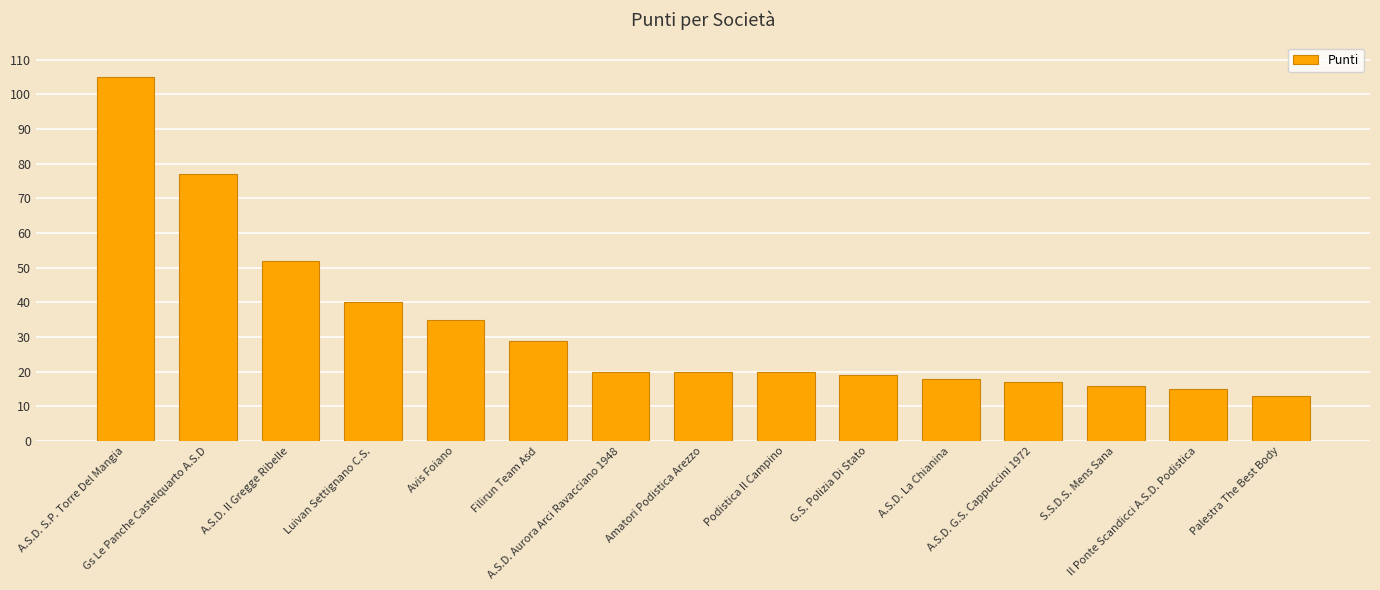

What is the label of the 13th bar from the left?

S.S.D.S. Mens Sana